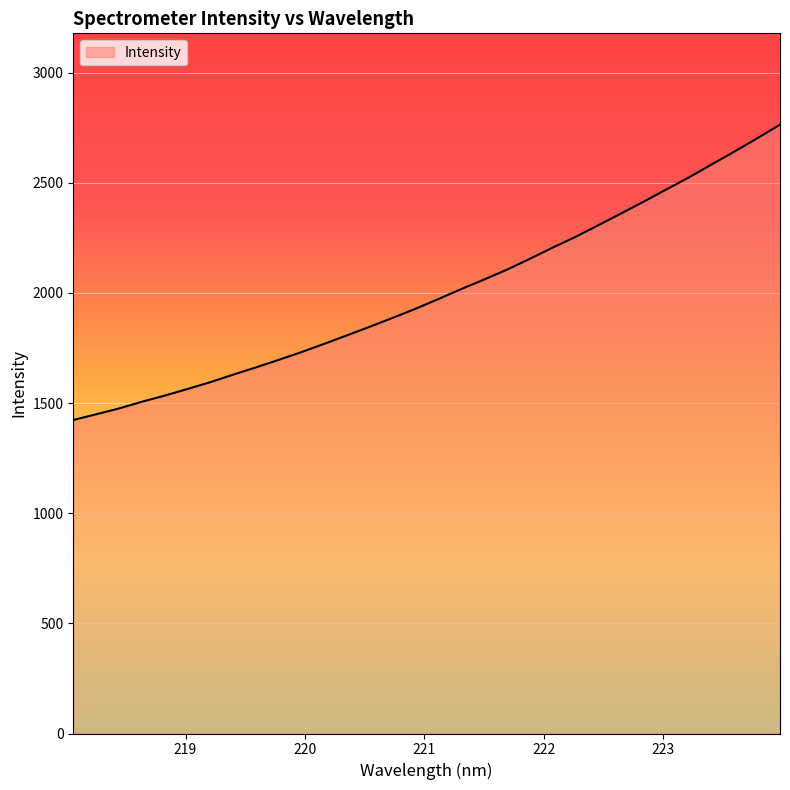

How many lines are shown in the chart?

1